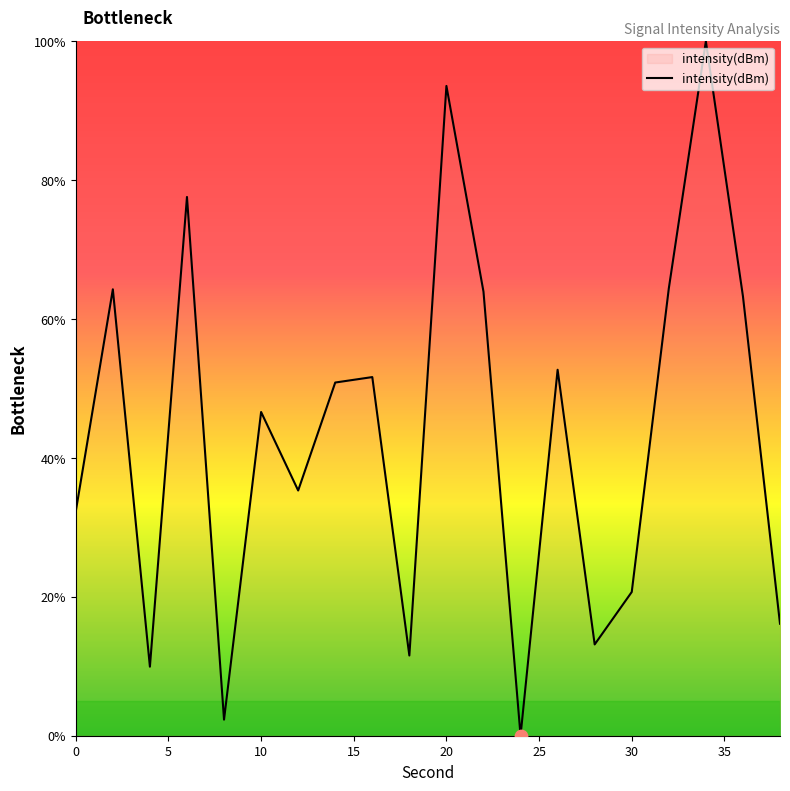

What is the difference between the maximum and minimum values?

100.0